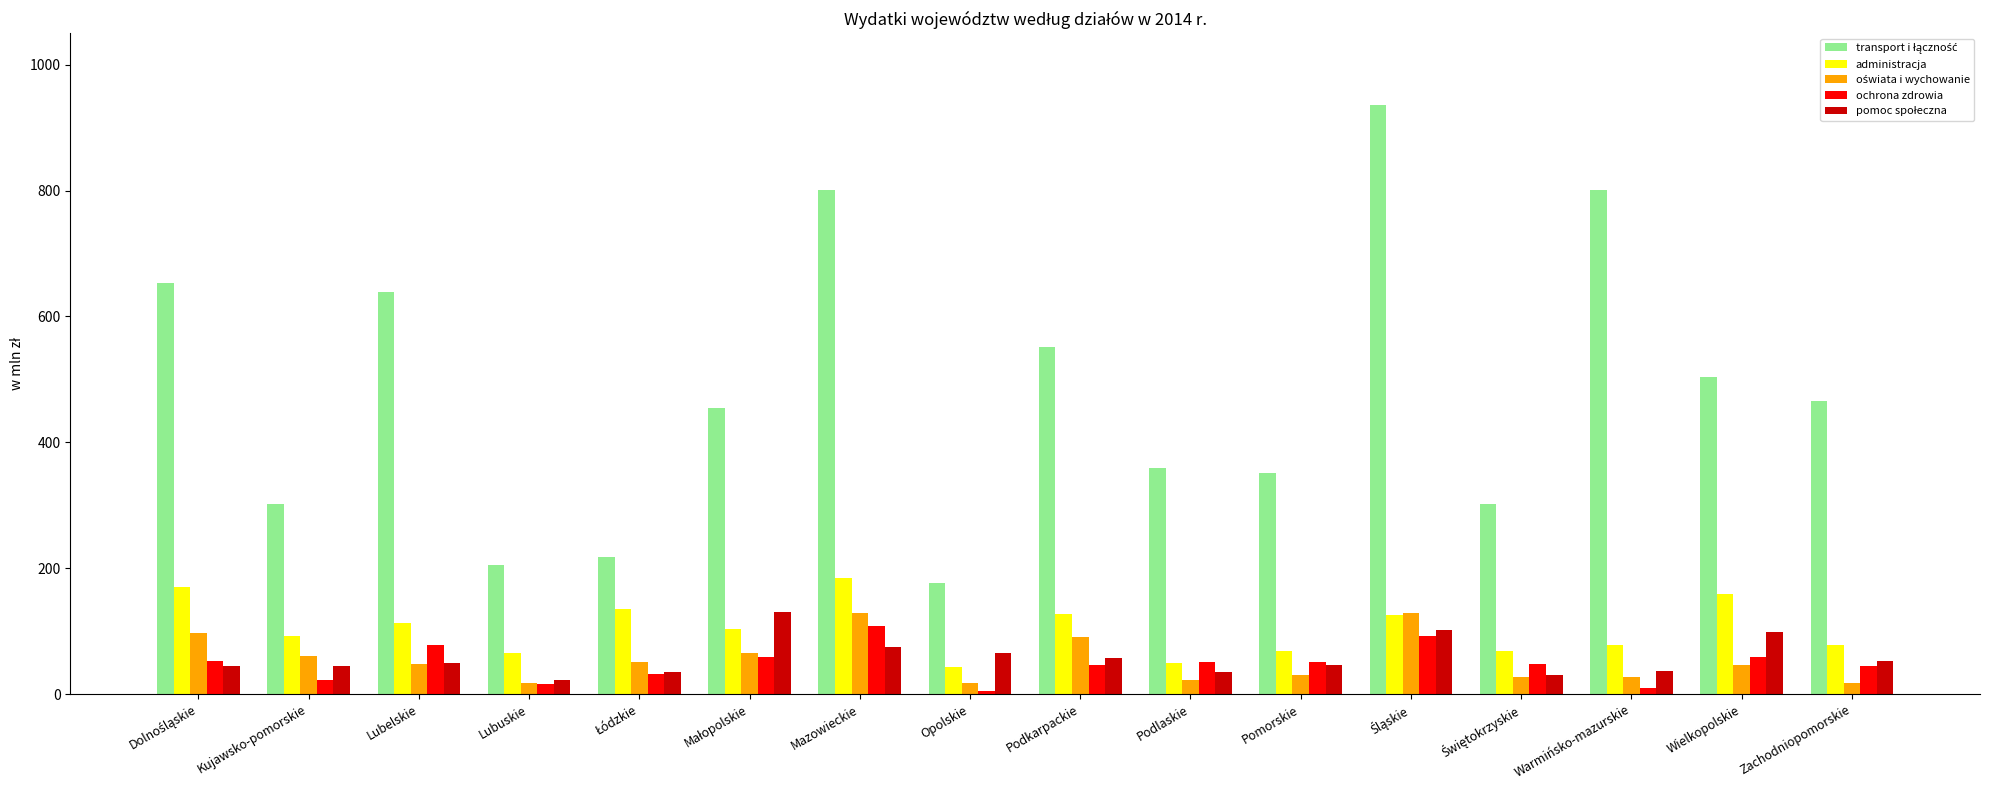

What is the lowest value of the administracja series?

42.9